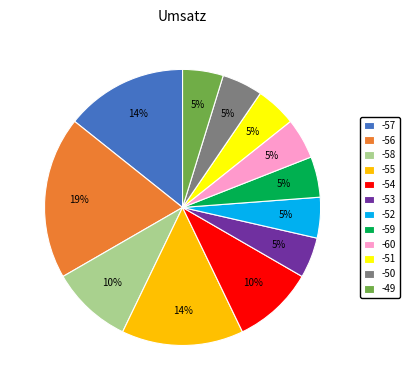

Does any single category account for the majority?

No